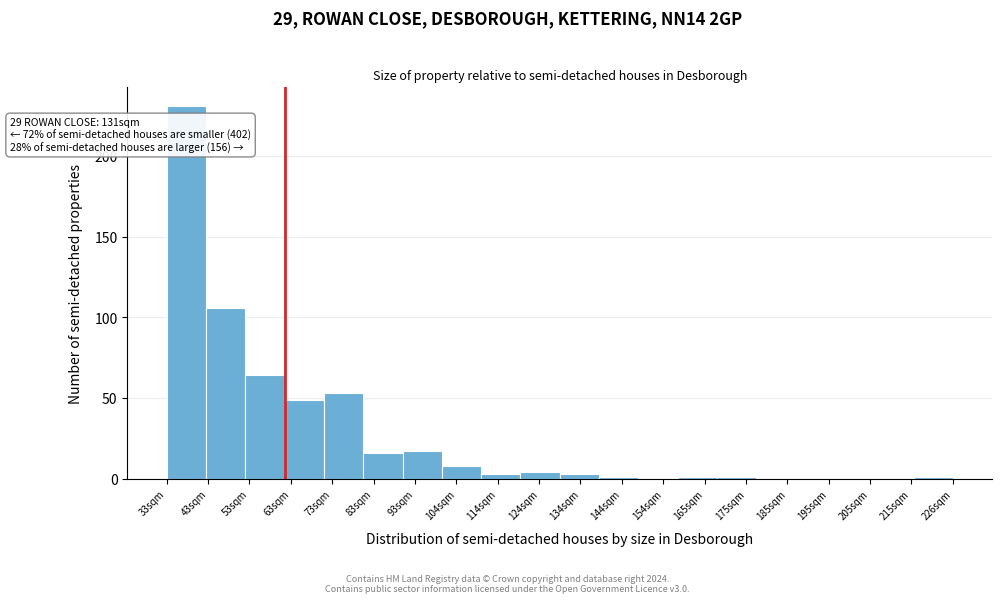

Reading left to right, extract all data points from this chart.

33sqm=231	43sqm=106	53sqm=64	63sqm=49	73sqm=53	83sqm=16	93sqm=17	104sqm=8	114sqm=3	124sqm=4	134sqm=3	144sqm=1	154sqm=0	165sqm=1	175sqm=1	185sqm=0	195sqm=0	205sqm=0	215sqm=0	226sqm=1